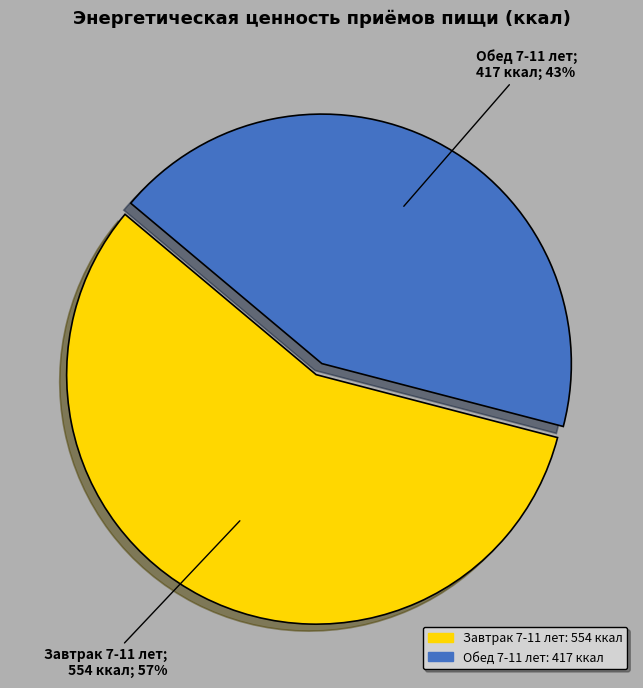

To the nearest percent, what portion does Завтрак 7-11 лет represent?

57%